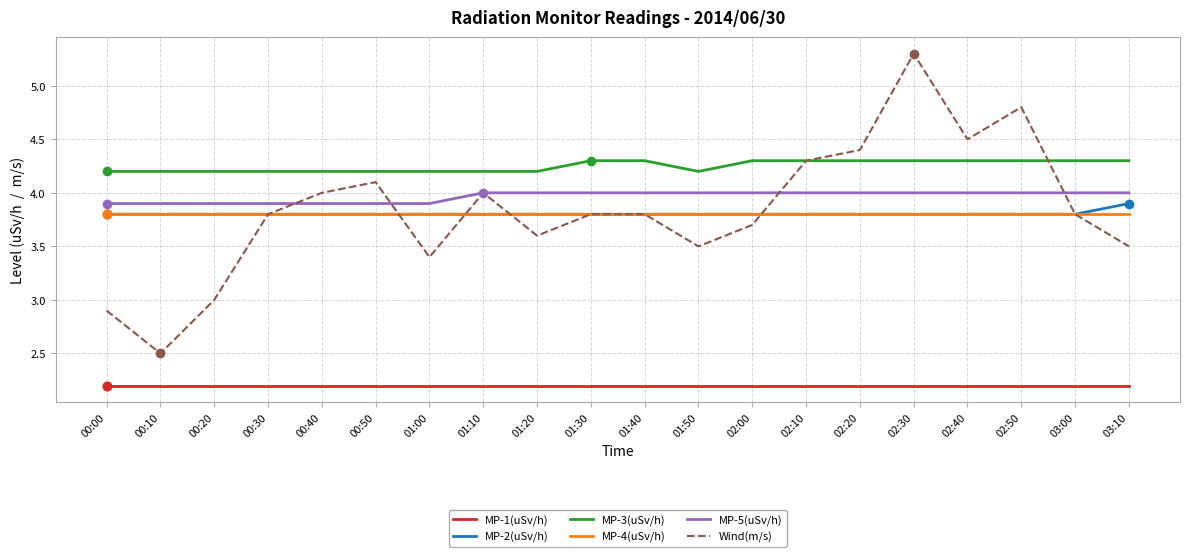

Does the chart have visible grid lines?

Yes